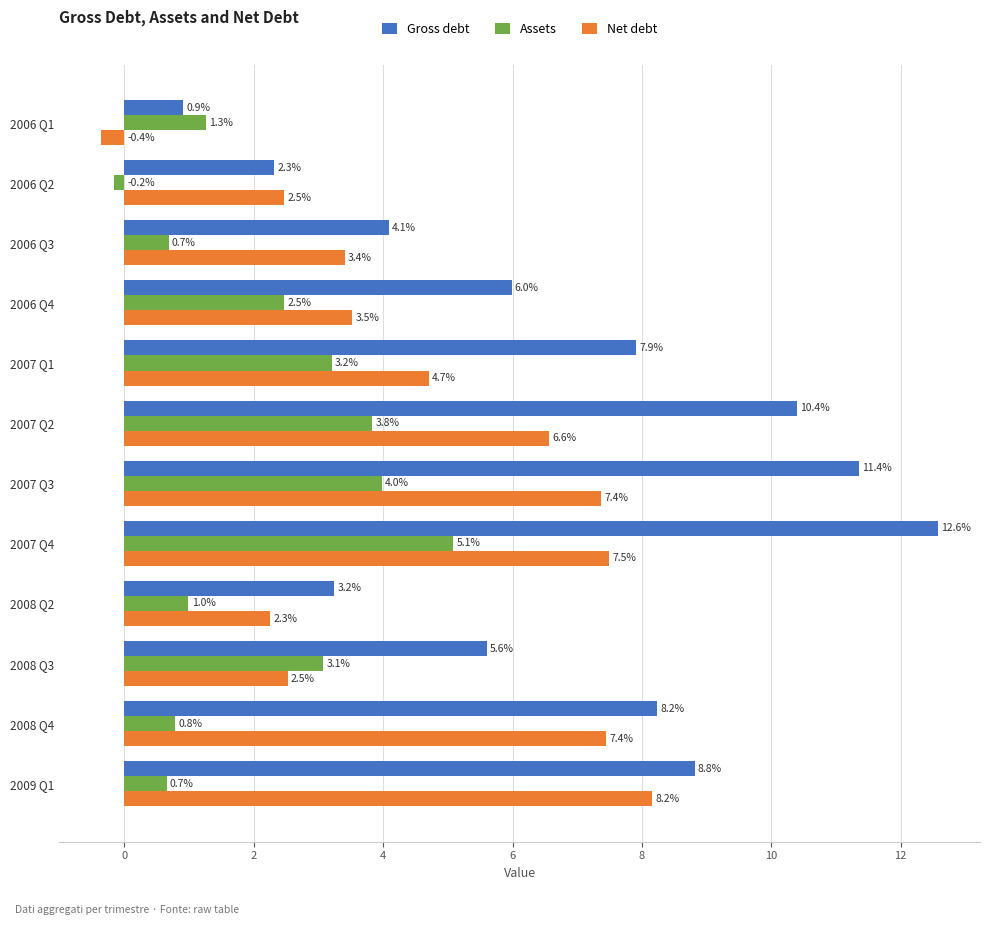

How many data points does each series have?

12